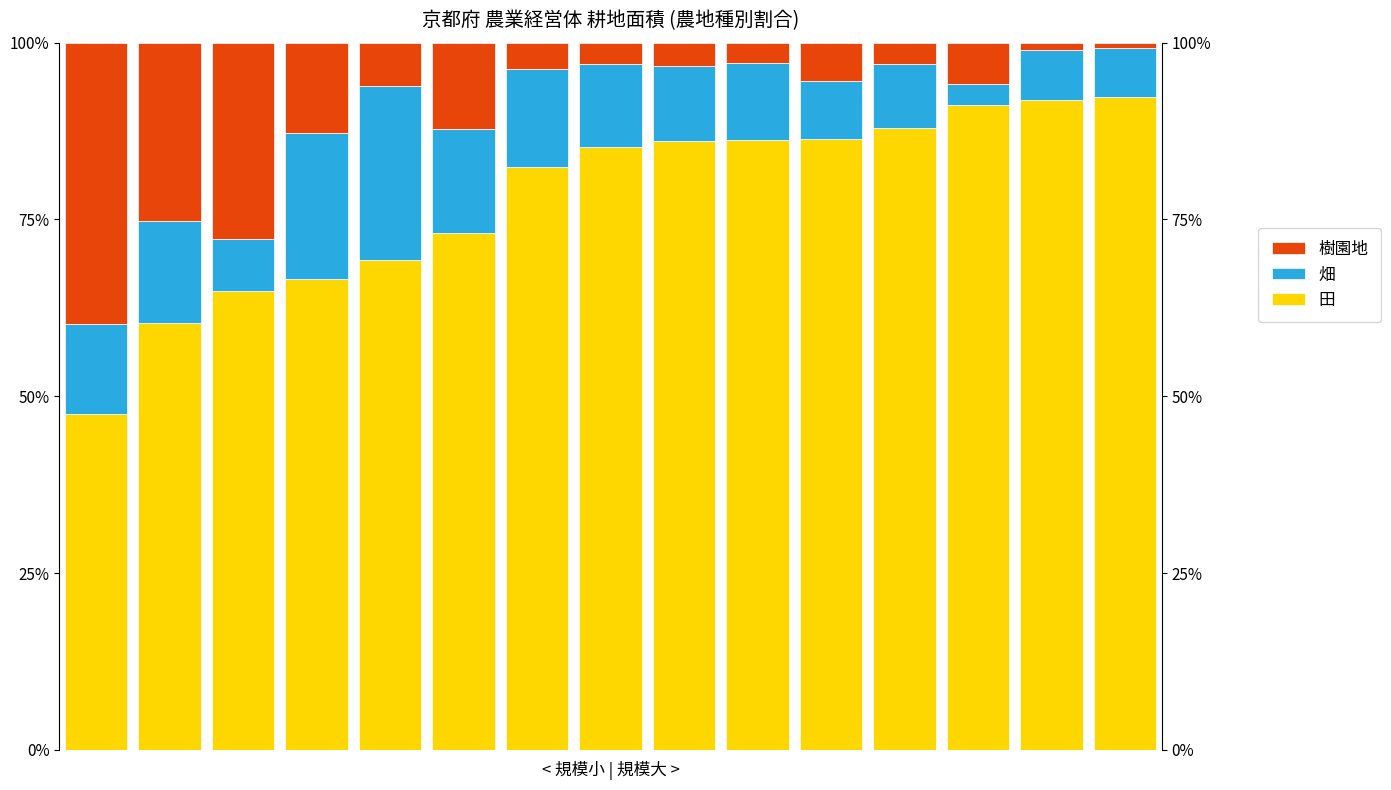

Where does the 田 series first go above 85?

7